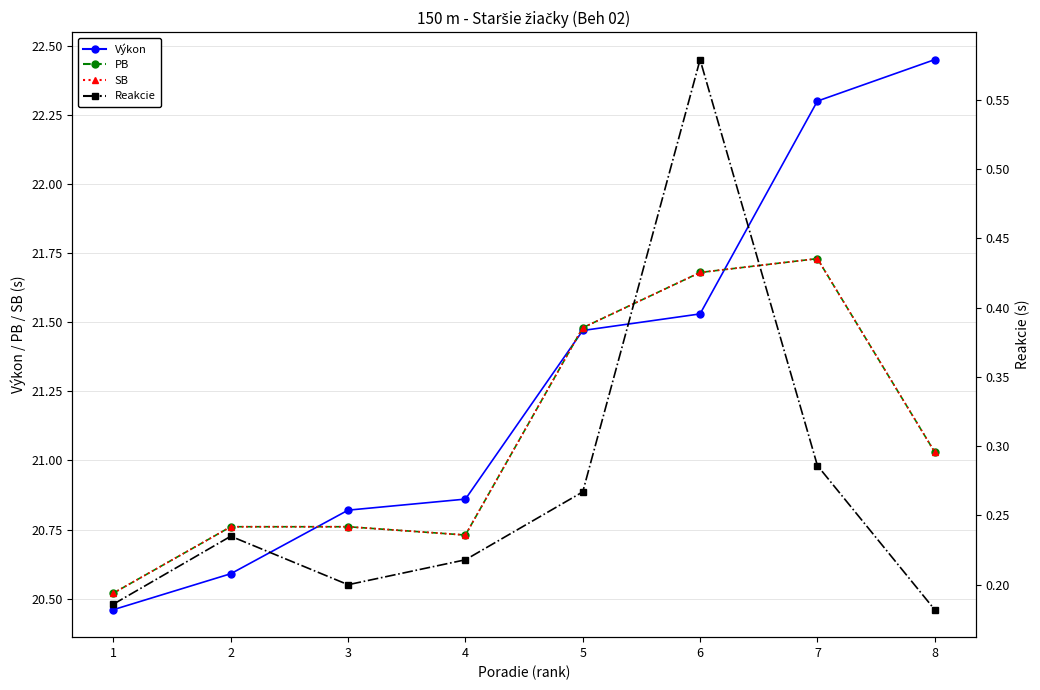

True or false: Reakcie has more than 1 interior local peaks.

True